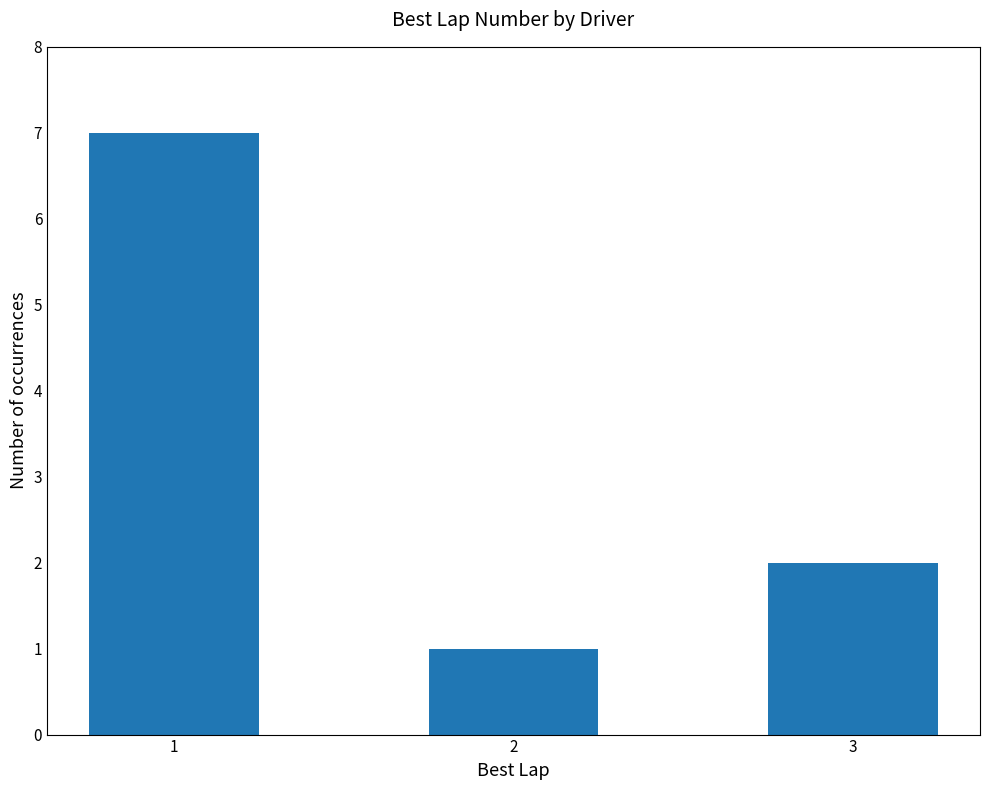

Is it true that the value at 3 is 1?

False